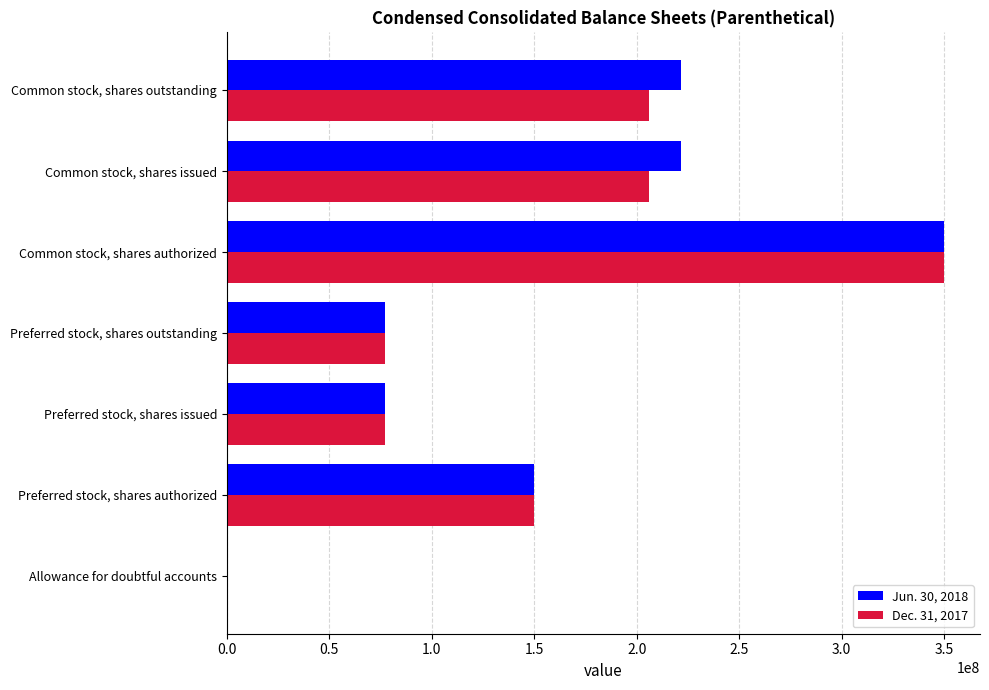

Is the value of Dec. 31, 2017 at Common stock, shares authorized greater than the value of Jun. 30, 2018 at Preferred stock, shares authorized?

Yes